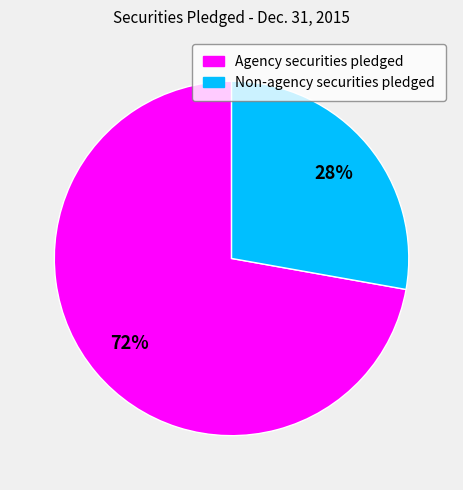

To the nearest percent, what is the difference between the largest and smallest slice percentages?

44%